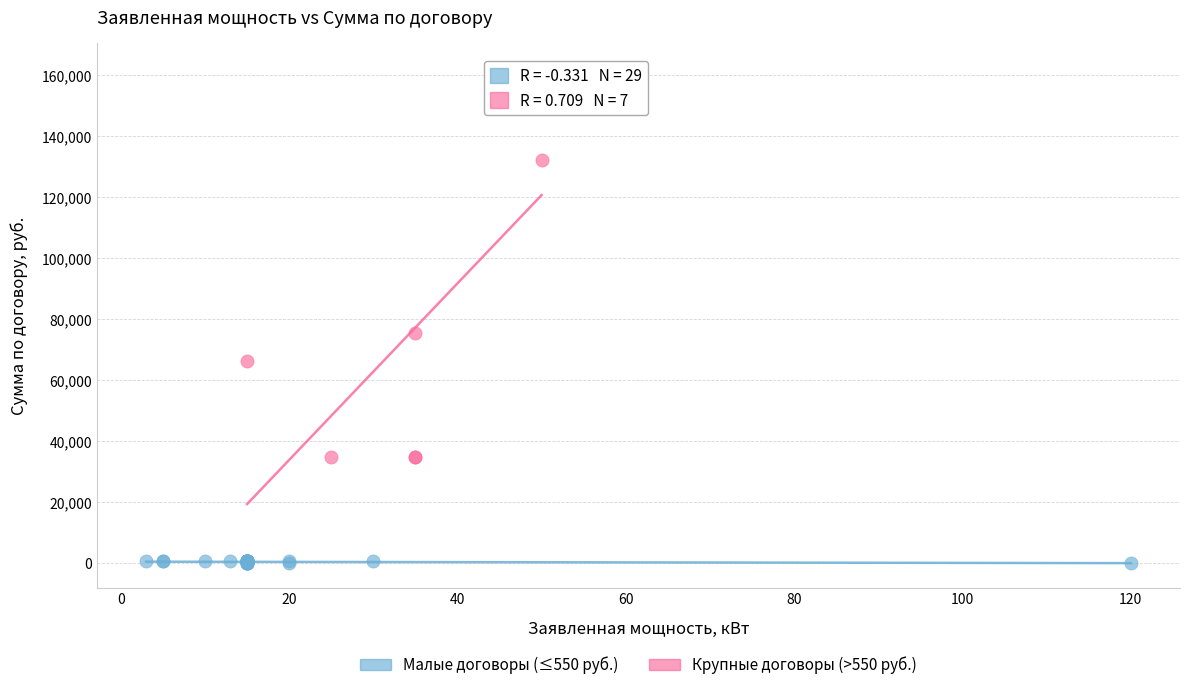

Which series has the largest Y range (max minus min)?

Крупные договоры (>550 руб.)